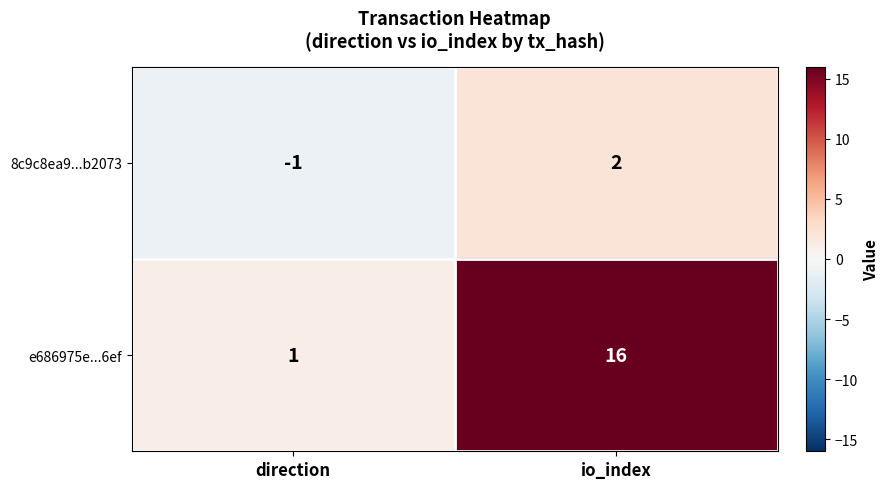

Reading left to right, what are all the values shown in this chart?

8c9c8ea9...b2073: -1	2
e686975e...6ef: 1	16